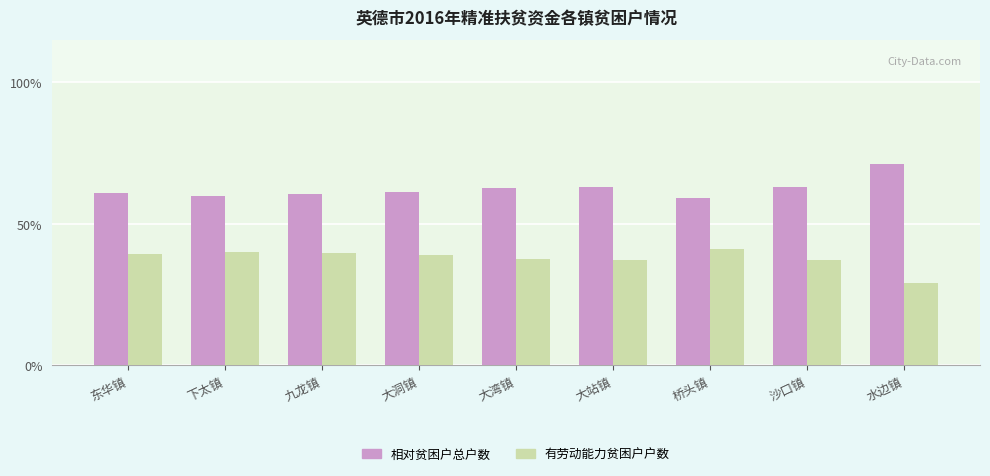

Which category has the lowest value in the 有劳动能力贫困户户数 series?

水边镇